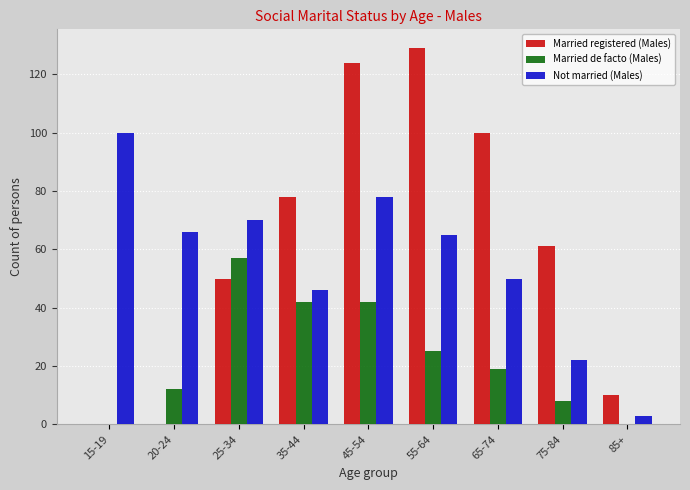

The Not married (Males) series shows 36 at 25-34. True or false?

False